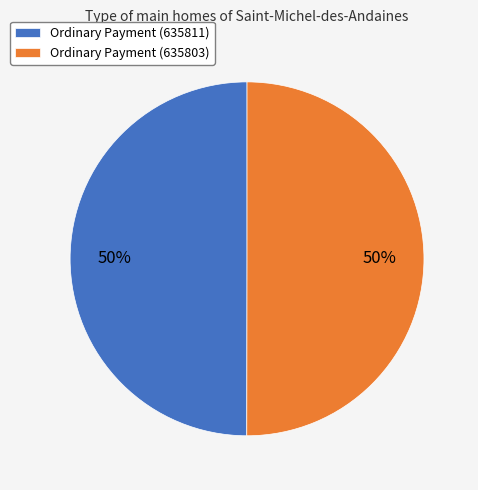

The Ordinary Payment (635811) slice represents 50% of the pie. True or false?

True